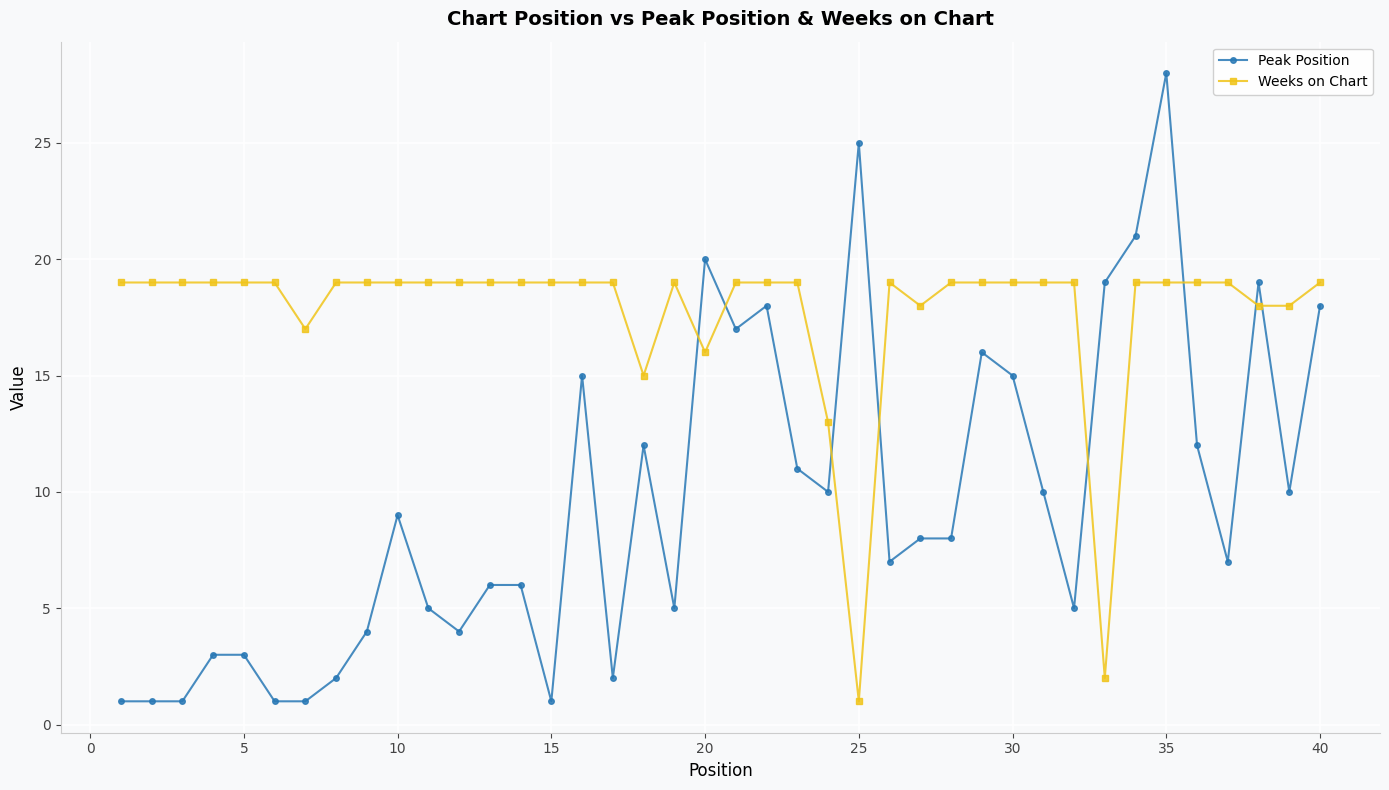

How many times do Weeks on Chart and Peak Position cross each other?

8